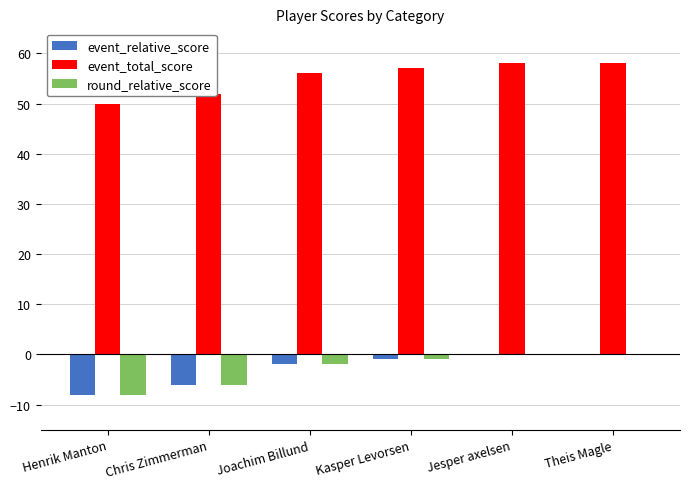

What is the sum of the event_relative_score values at Jesper axelsen and Chris Zimmerman?

-6